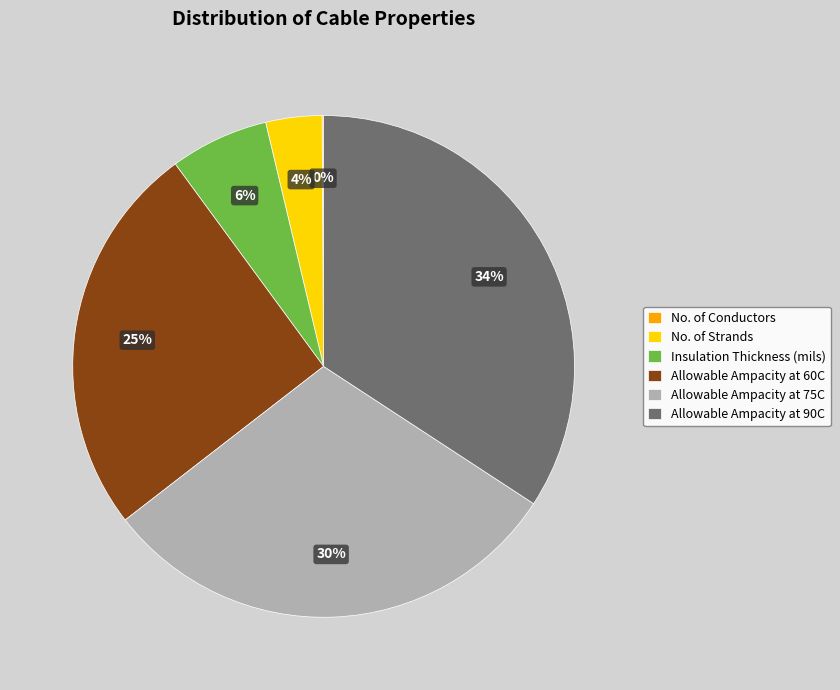

Which has a higher value, Insulation Thickness (mils) or Allowable Ampacity at 60C?

Allowable Ampacity at 60C